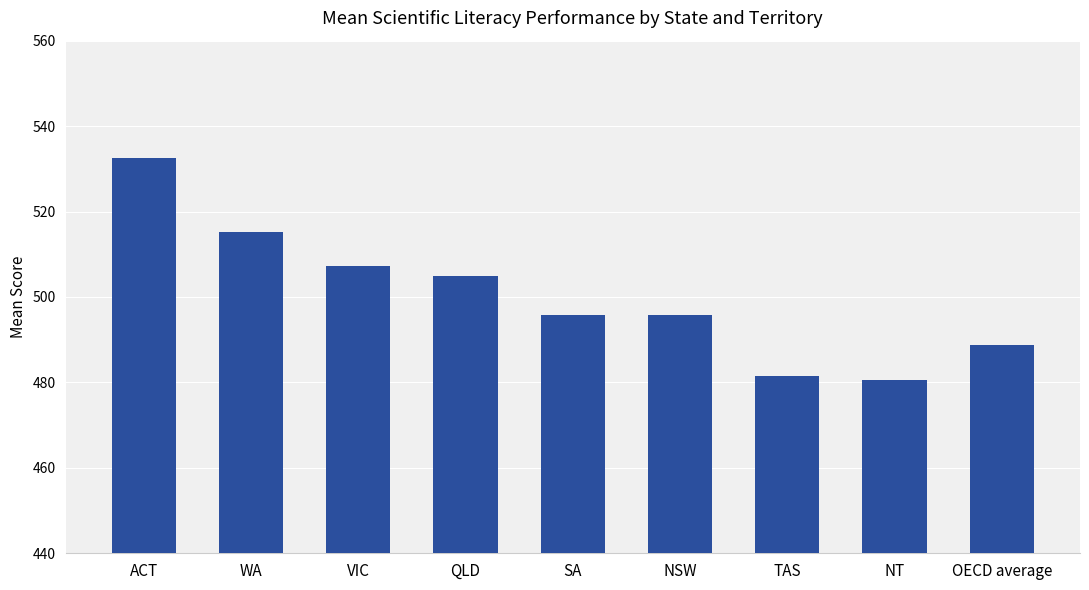

Is it true that the value at NT is 716.1?

False